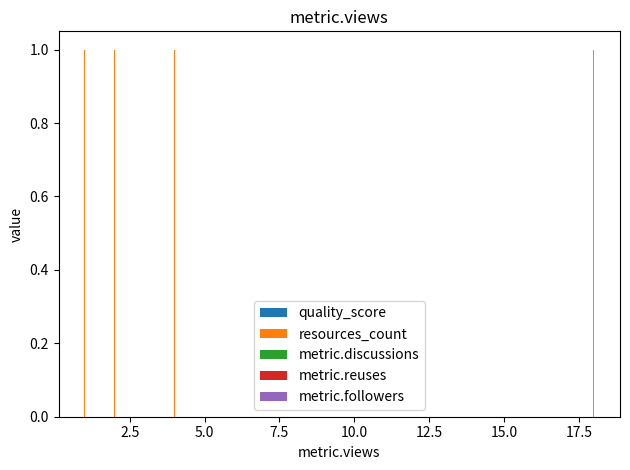

How many bars are there in each group?

5